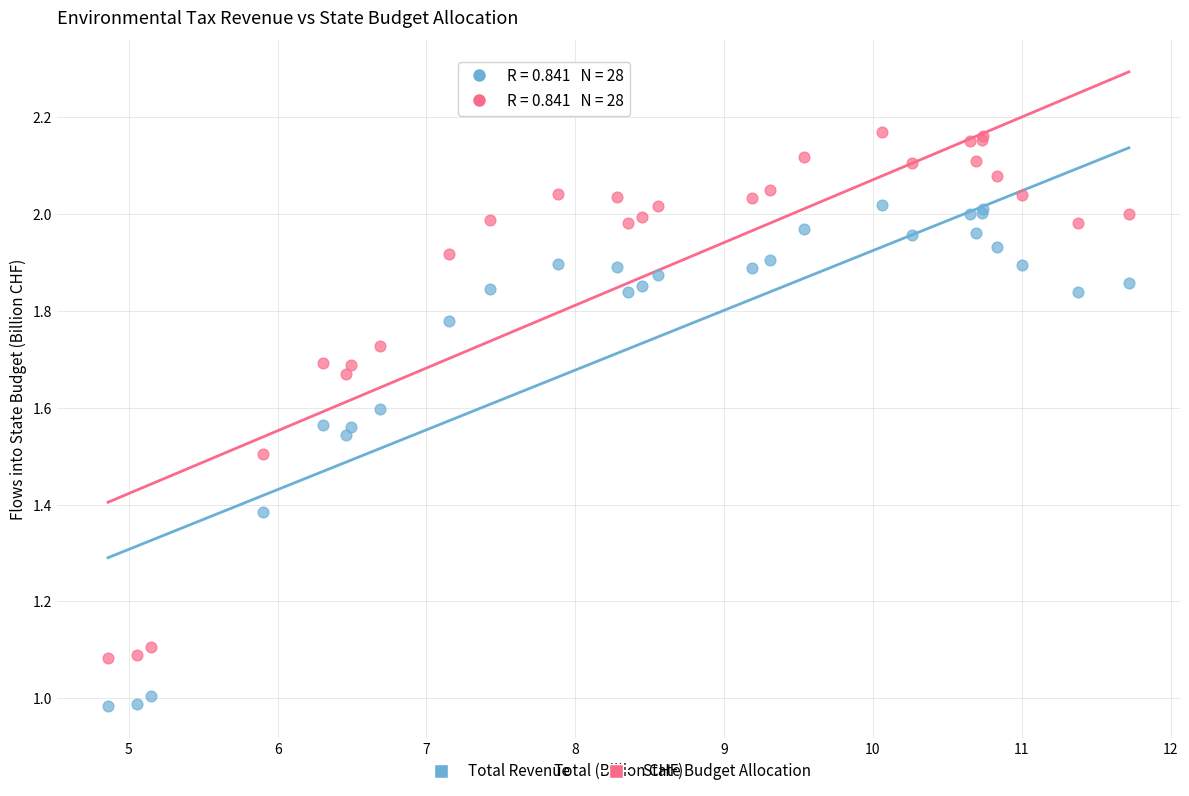

Which series reaches the maximum Y coordinate?

State Budget Allocation